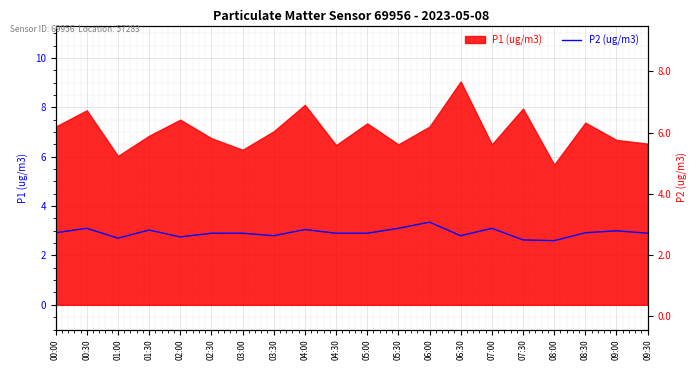

The chart shows a value of 5.2 at 00:30. True or false?

False